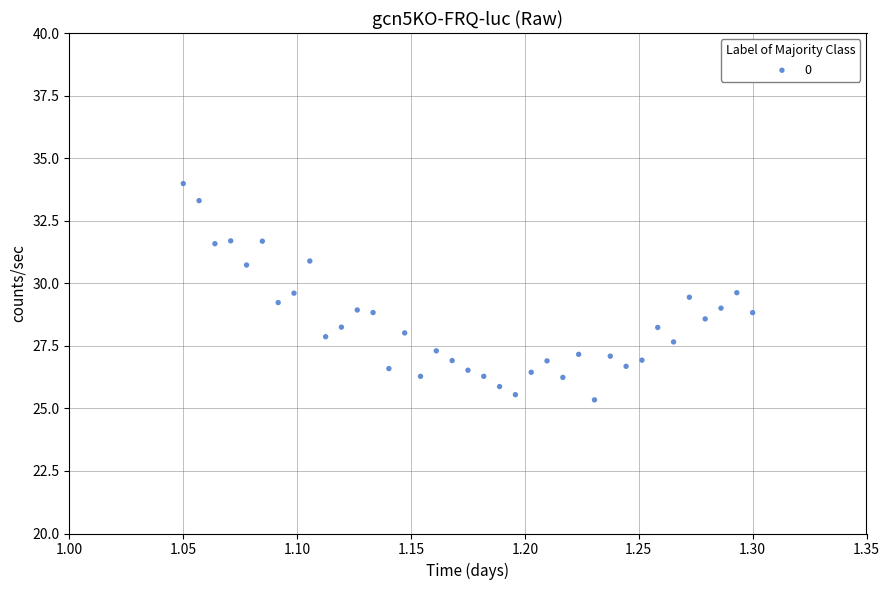

What is the range of Y values (max minus min)?

8.6